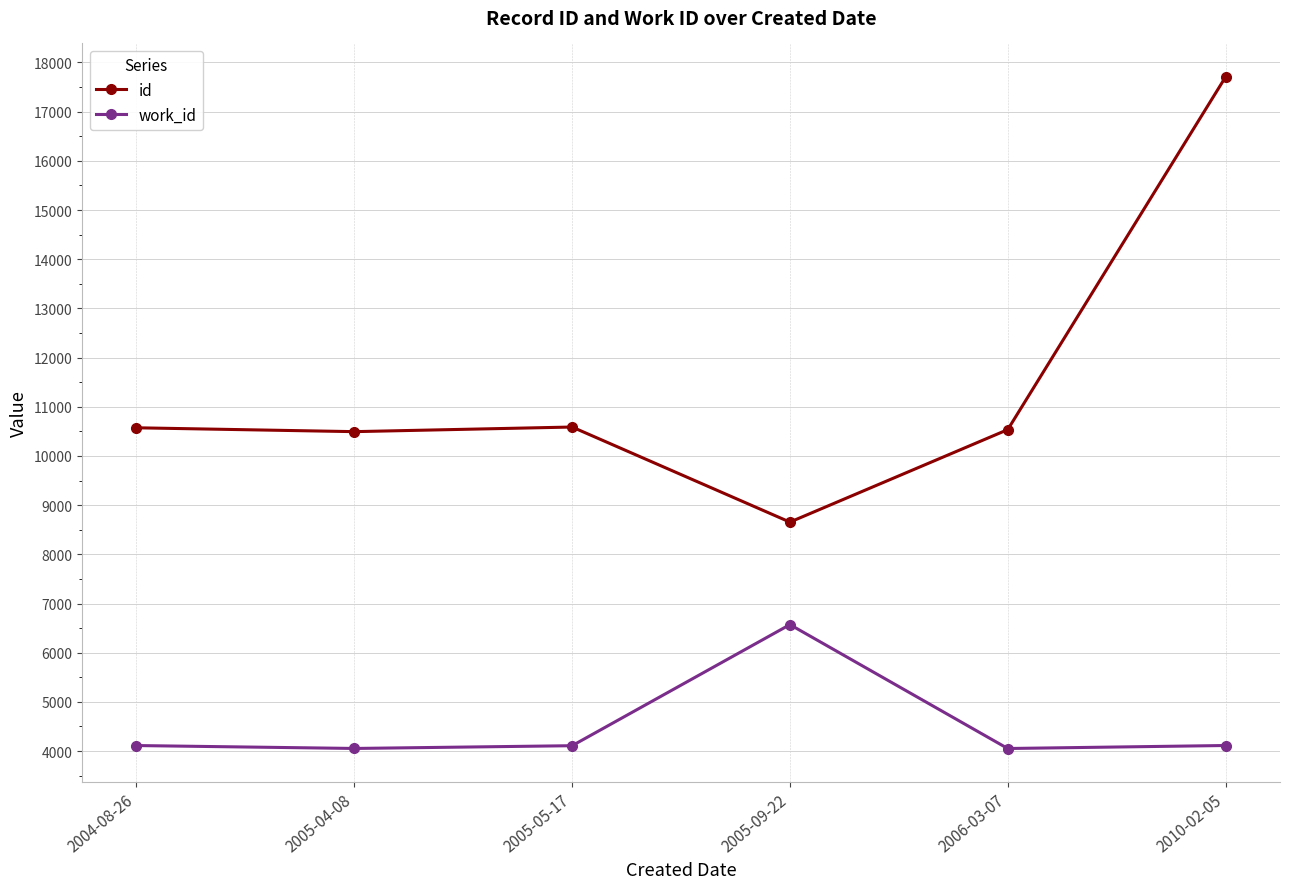

Where does the id series first go above 10572?

2004-08-26